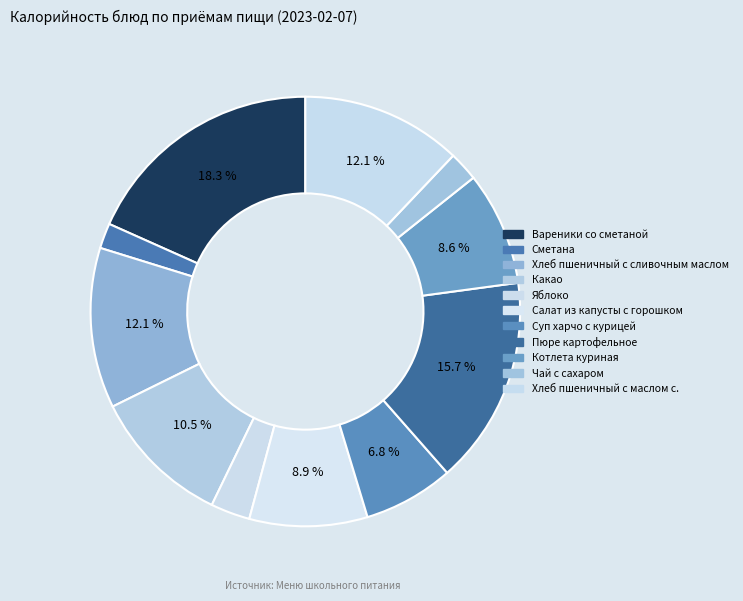

How many segments does this pie chart have?

11